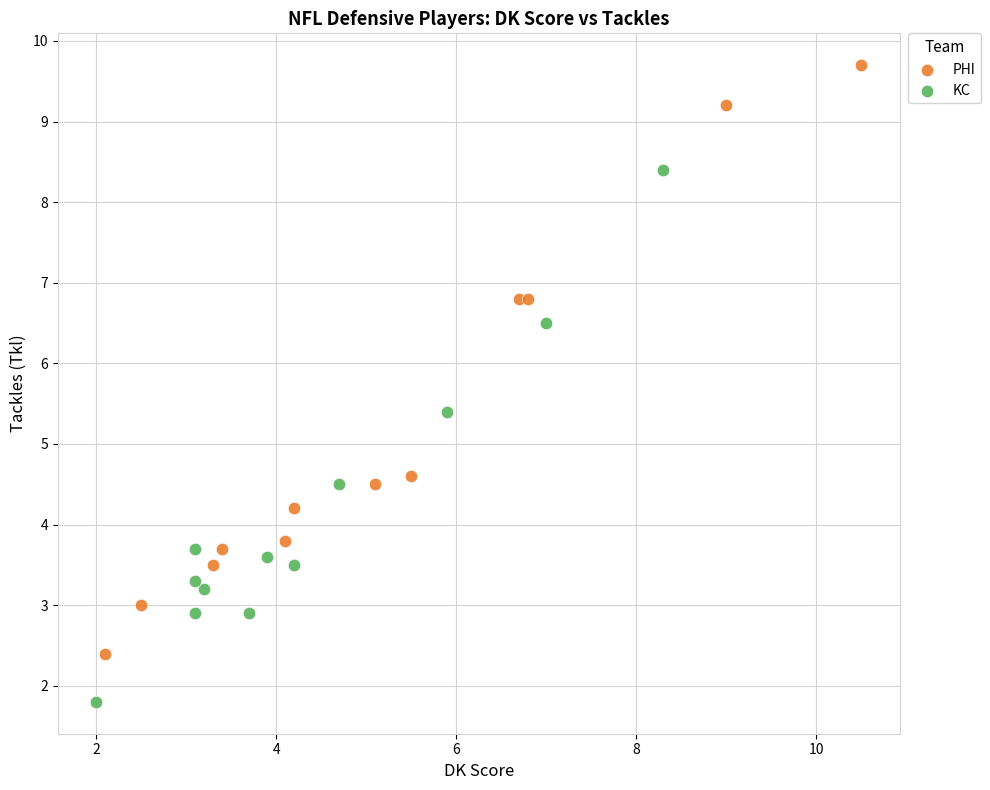

Which series reaches the maximum Y coordinate?

PHI